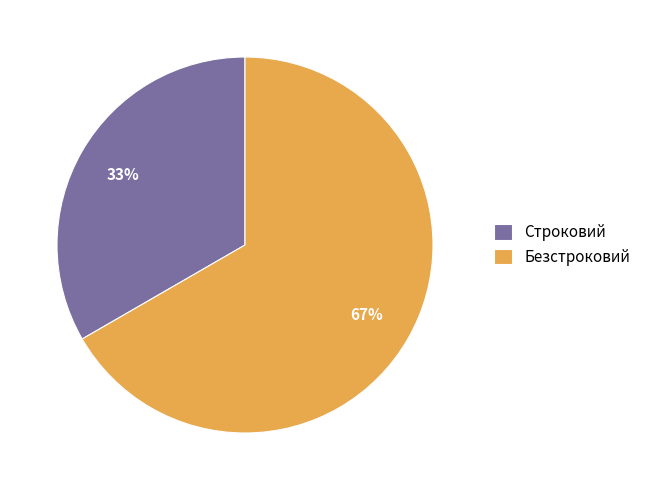

Which category has the biggest portion of the pie?

Безстроковий